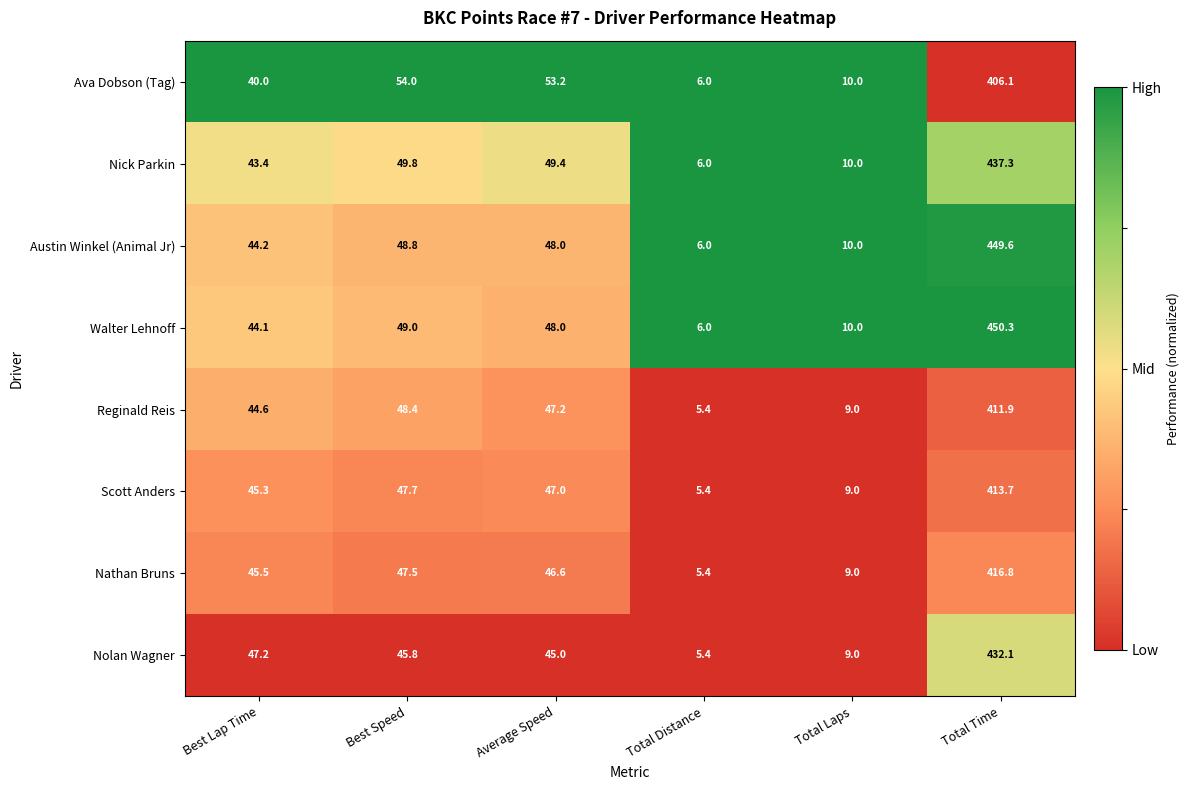

What is the greatest value displayed?

450.3